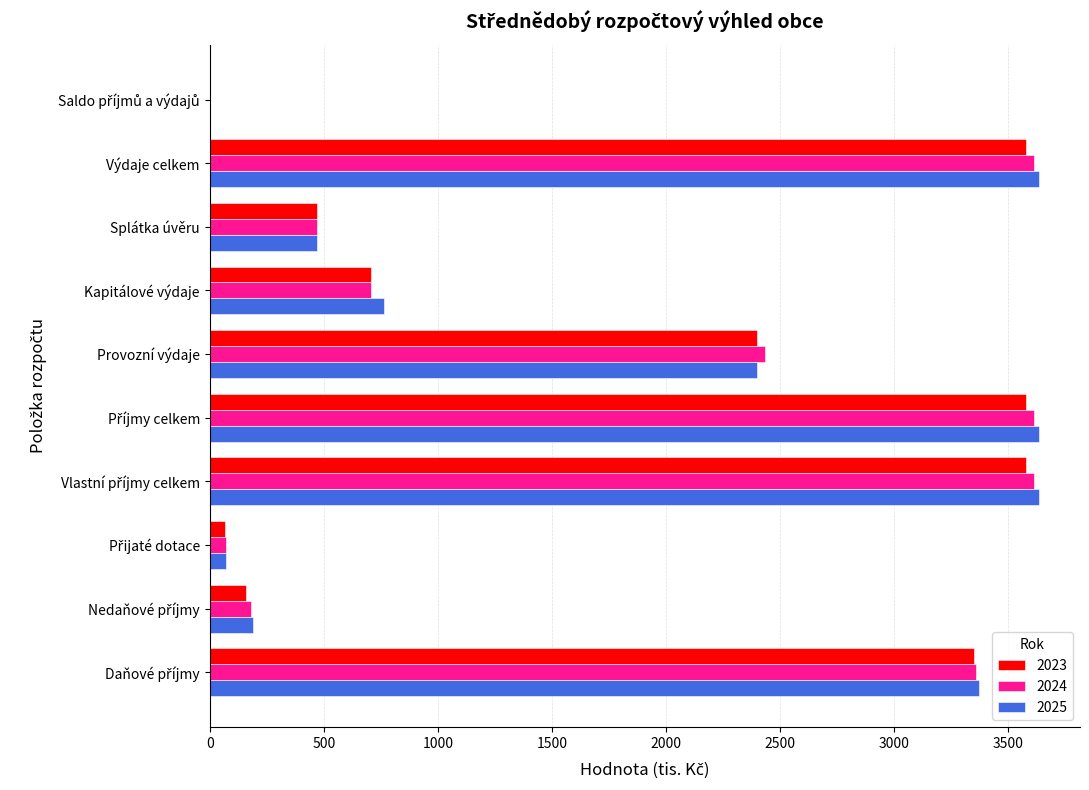

Read the 2025 value at Kapitálové výdaje.

762.8